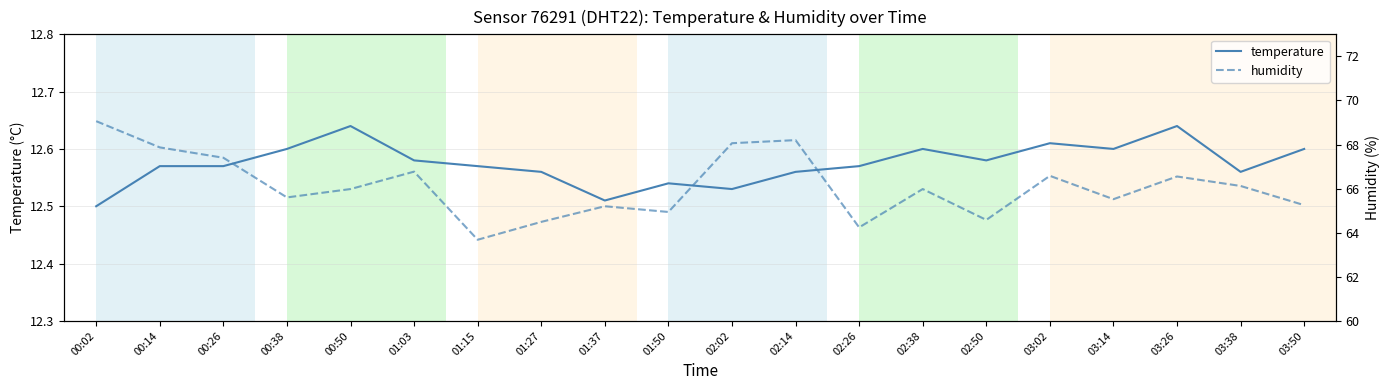

Reading left to right, list all the values displayed in this chart.

temperature: 12.5	12.6	12.6	12.6	12.6	12.6	12.6	12.6	12.5	12.5	12.5	12.6	12.6	12.6	12.6	12.6	12.6	12.6	12.6	12.6
humidity: 69.1	67.9	67.4	65.6	66.0	66.8	63.7	64.5	65.2	64.9	68.1	68.2	64.2	66.0	64.6	66.6	65.5	66.5	66.1	65.2